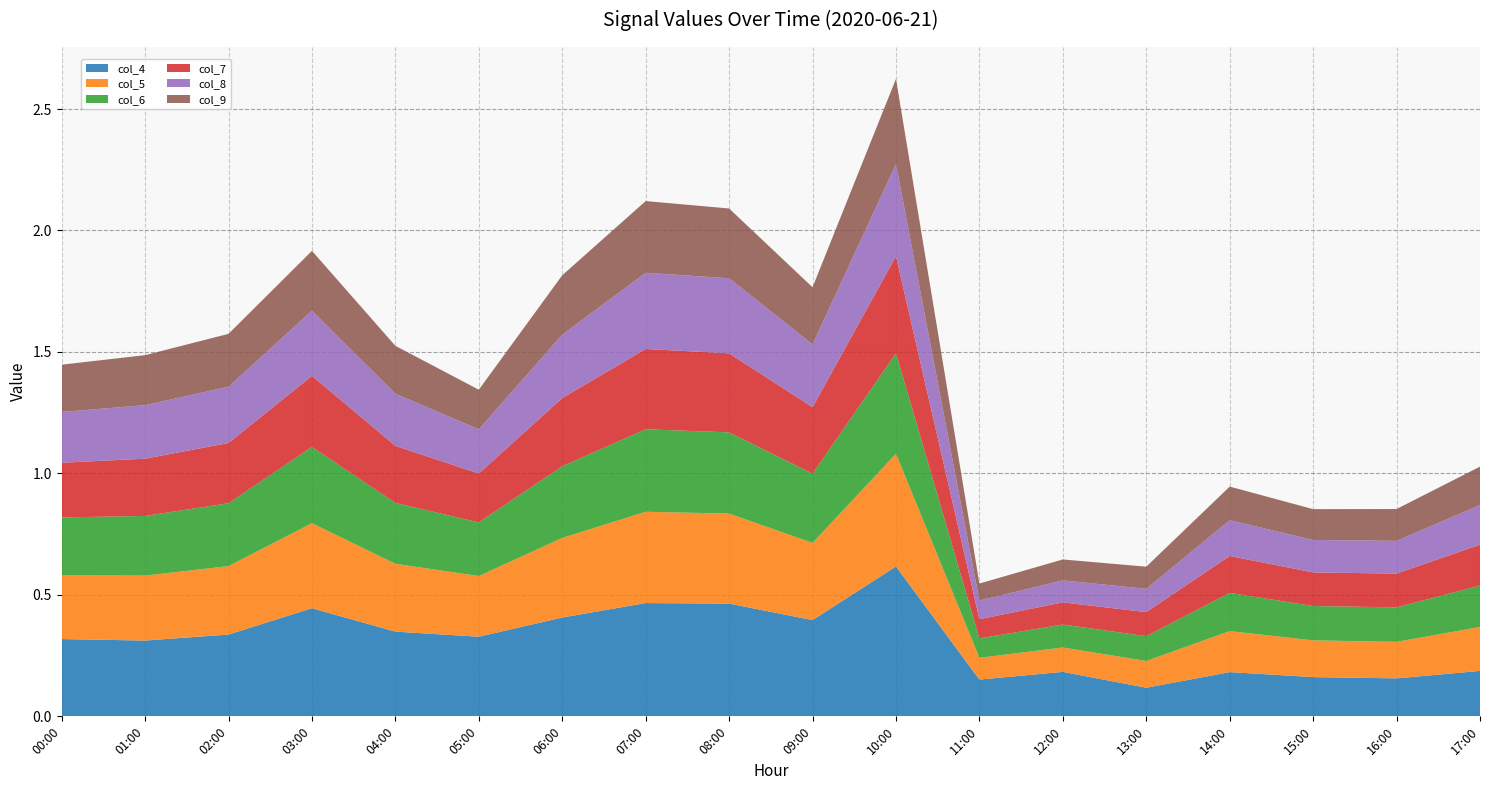

Reading left to right, transcribe all the data shown in this chart.

col_4: 0.3	0.3	0.3	0.4	0.3	0.3	0.4	0.5	0.5	0.4	0.6	0.2	0.2	0.1	0.2	0.2	0.2	0.2
col_5: 0.3	0.3	0.3	0.3	0.3	0.2	0.3	0.4	0.4	0.3	0.5	0.1	0.1	0.1	0.2	0.2	0.2	0.2
col_6: 0.2	0.2	0.3	0.3	0.3	0.2	0.3	0.3	0.3	0.3	0.4	0.1	0.1	0.1	0.2	0.1	0.1	0.2
col_7: 0.2	0.2	0.2	0.3	0.2	0.2	0.3	0.3	0.3	0.3	0.4	0.1	0.1	0.1	0.2	0.1	0.1	0.2
col_8: 0.2	0.2	0.2	0.3	0.2	0.2	0.3	0.3	0.3	0.3	0.4	0.1	0.1	0.1	0.1	0.1	0.1	0.2
col_9: 0.2	0.2	0.2	0.2	0.2	0.2	0.2	0.3	0.3	0.2	0.4	0.1	0.1	0.1	0.1	0.1	0.1	0.2